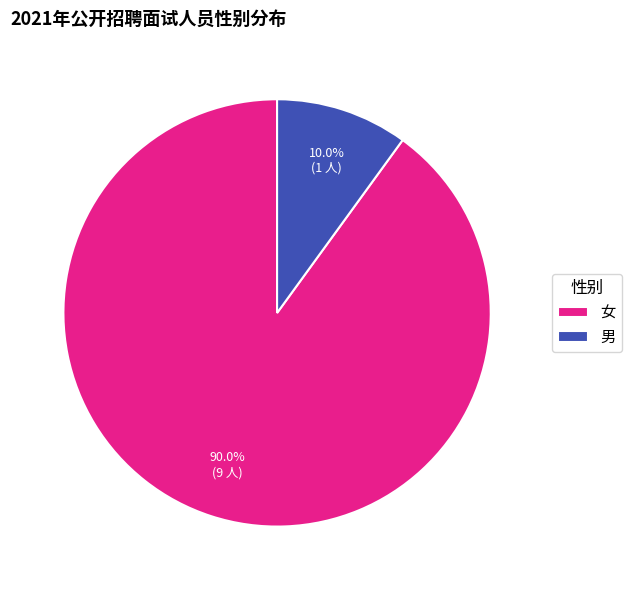

To the nearest percent, what is the average slice percentage?

50%